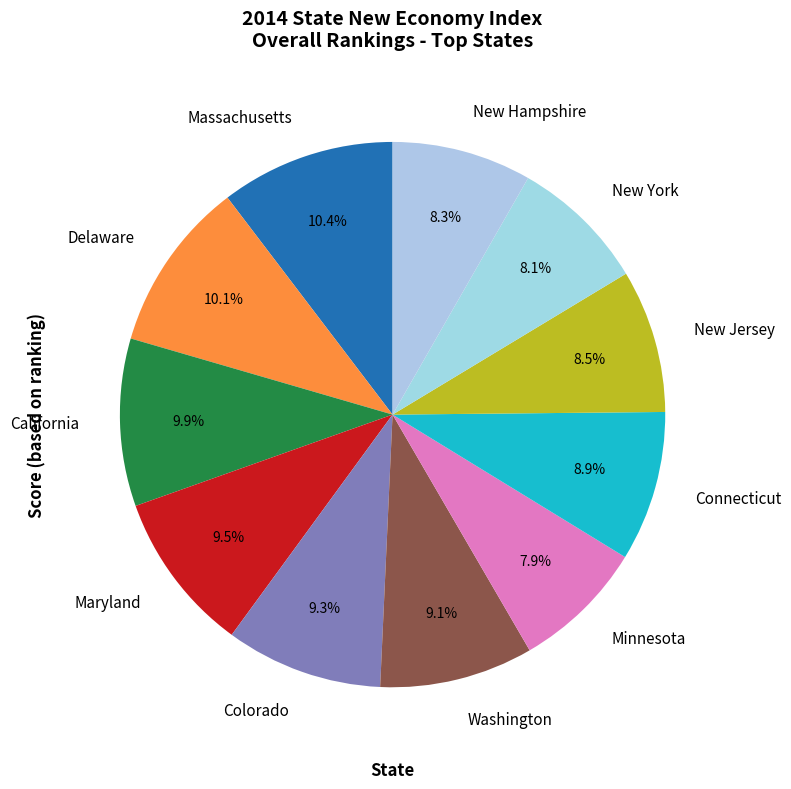

Combined, what portion of the pie is Washington and California?

19.0%